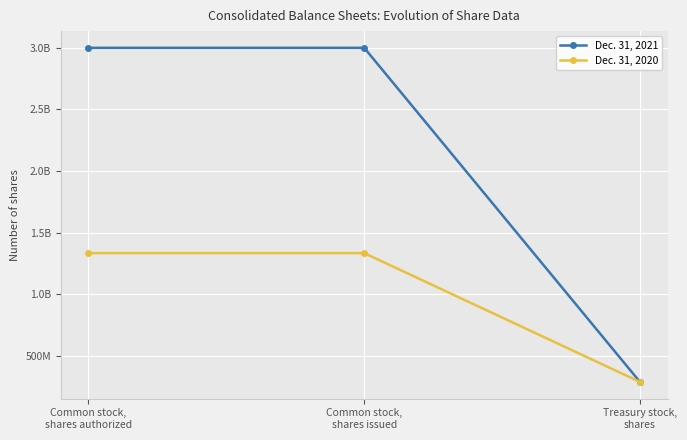

Is this an area chart (filled region under the line)?

No